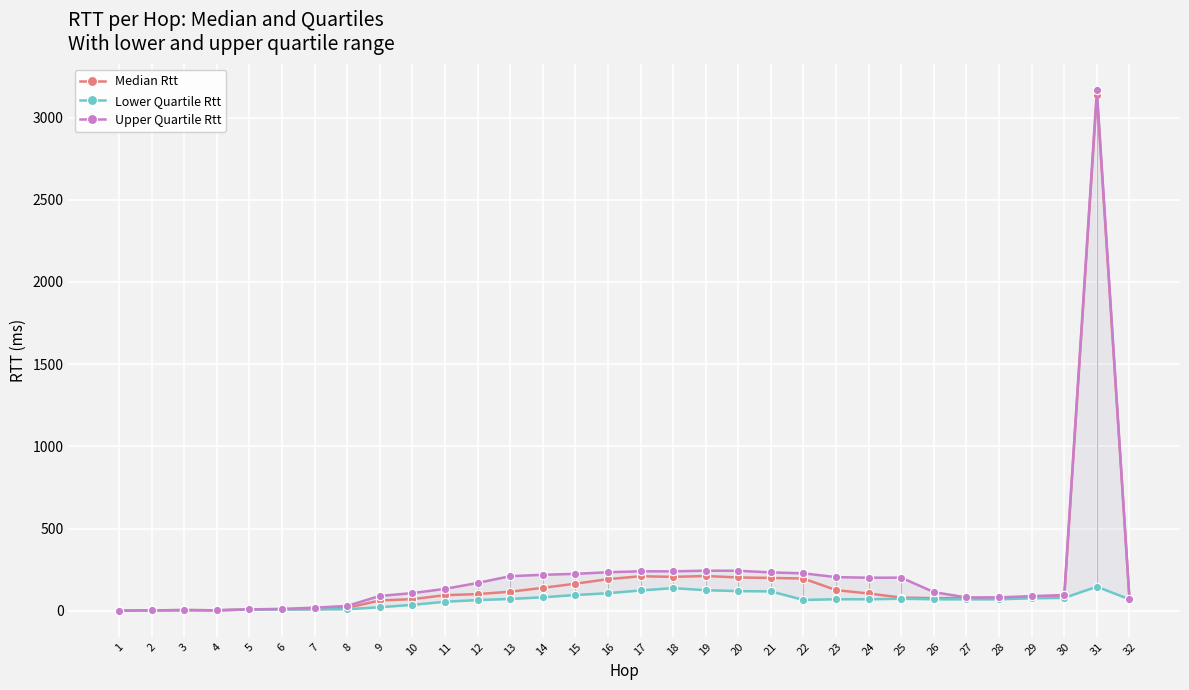

Count the number of categories in the chart.

32